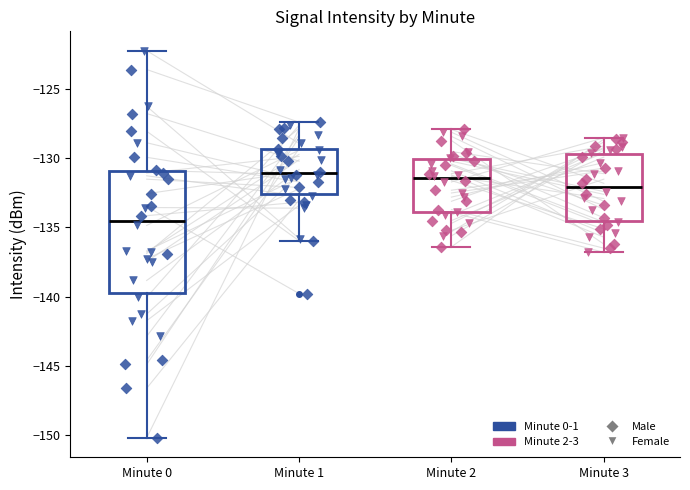

Which box is the tallest, from its lower edge to its upper edge?

Minute 0